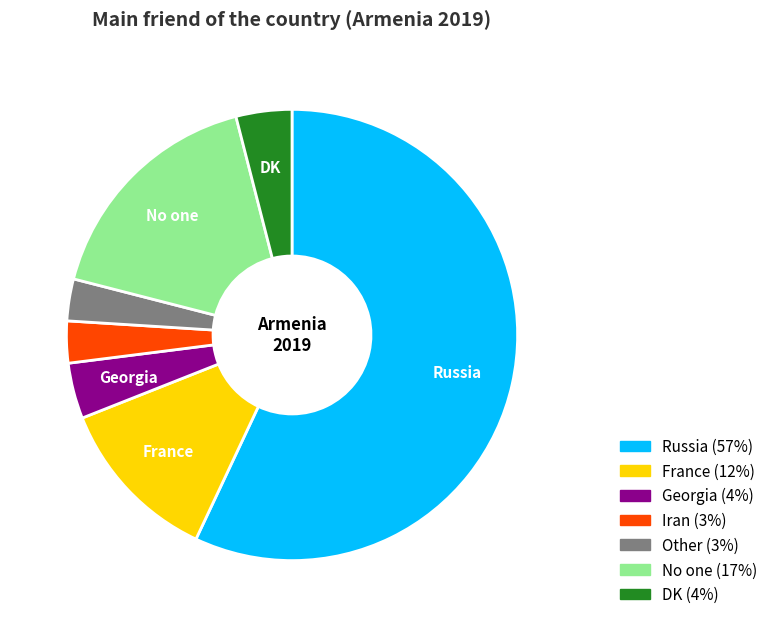

True or false: Other accounts for 10% of the total.

False